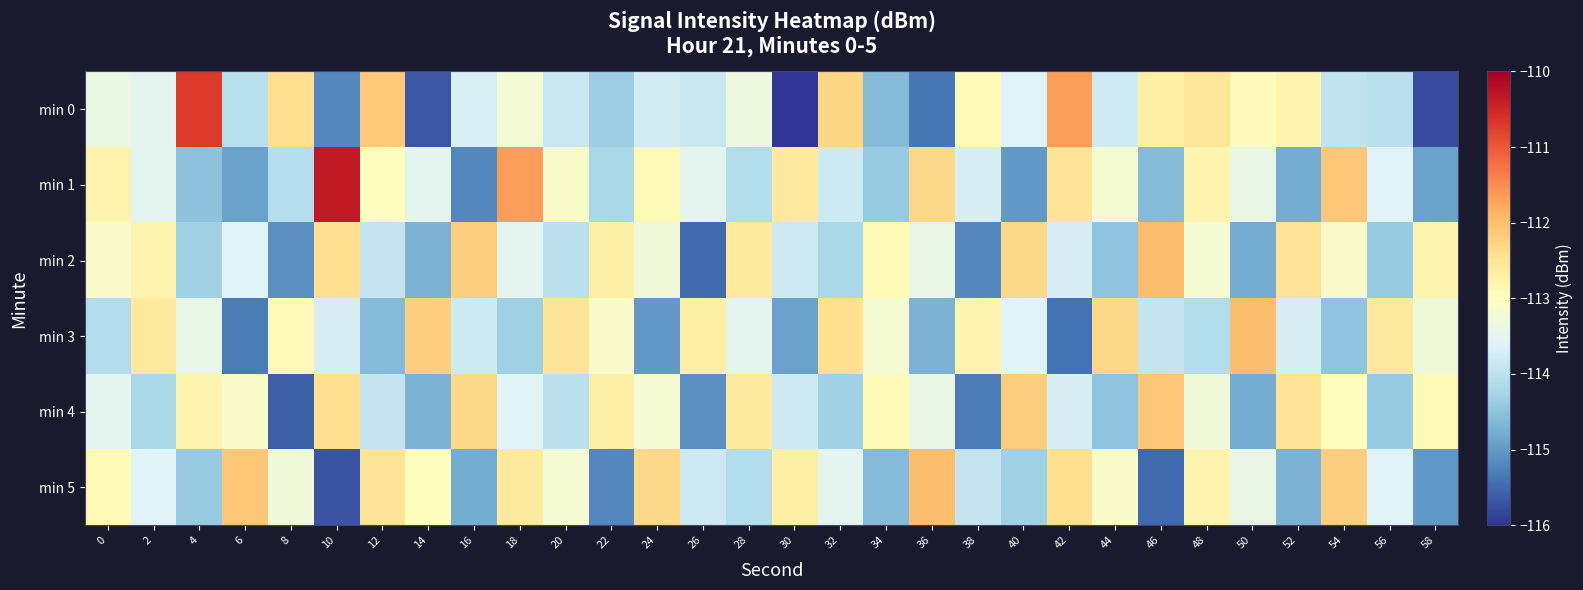

Which series has the largest total across all categories?

min 1